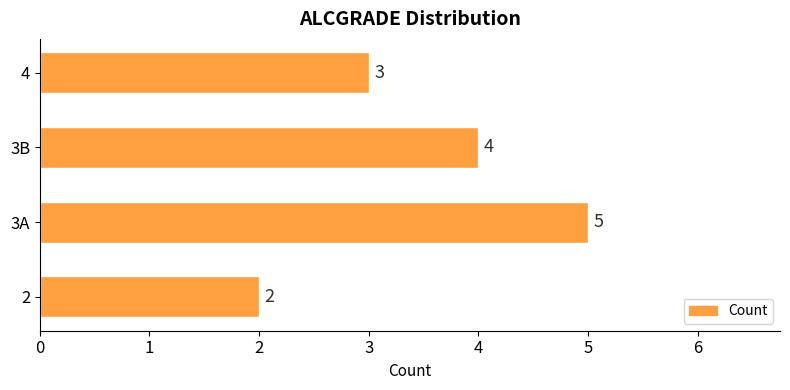

Reading bottom to top, list all the values displayed in this chart.

2=2	3A=5	3B=4	4=3